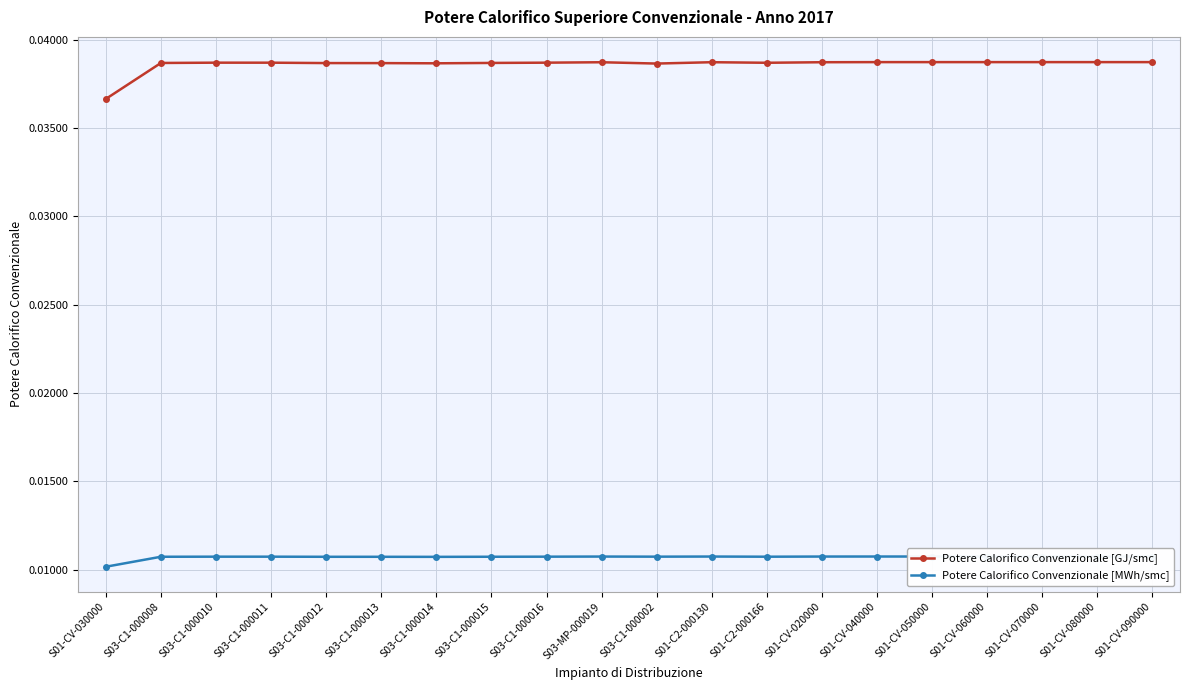

What are all the series names shown in the legend?

Potere Calorifico Convenzionale [GJ/smc], Potere Calorifico Convenzionale [MWh/smc]